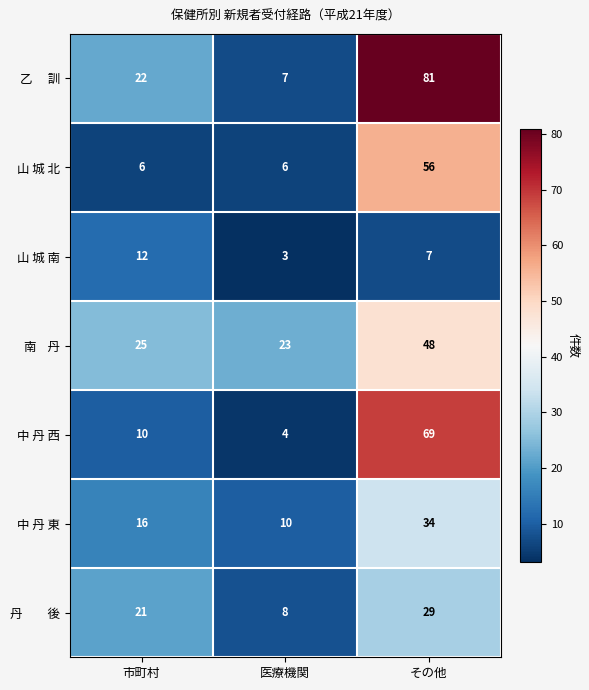

What is the difference between the highest and lowest values at 医療機関?

20